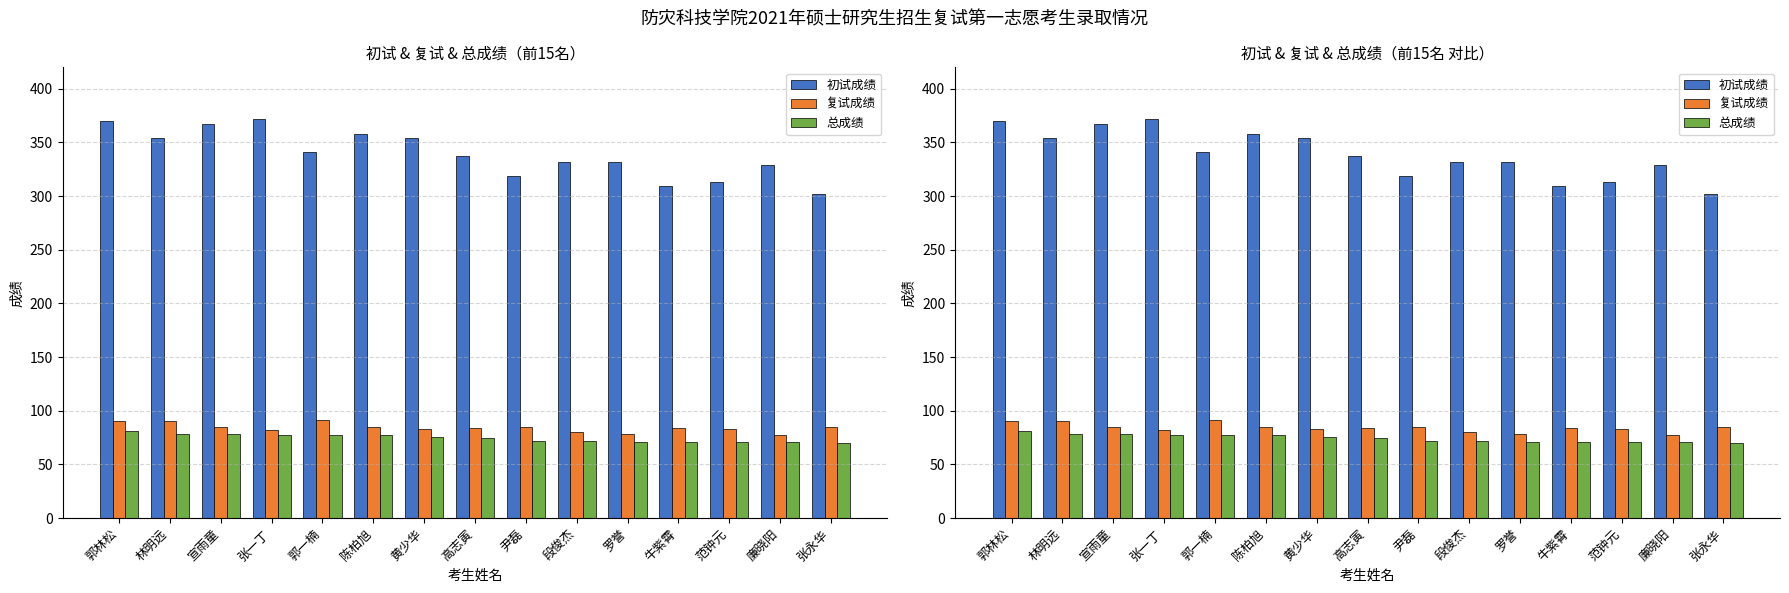

What is the difference between the 总成绩 values at 罗誉 and 黄少华?

4.2